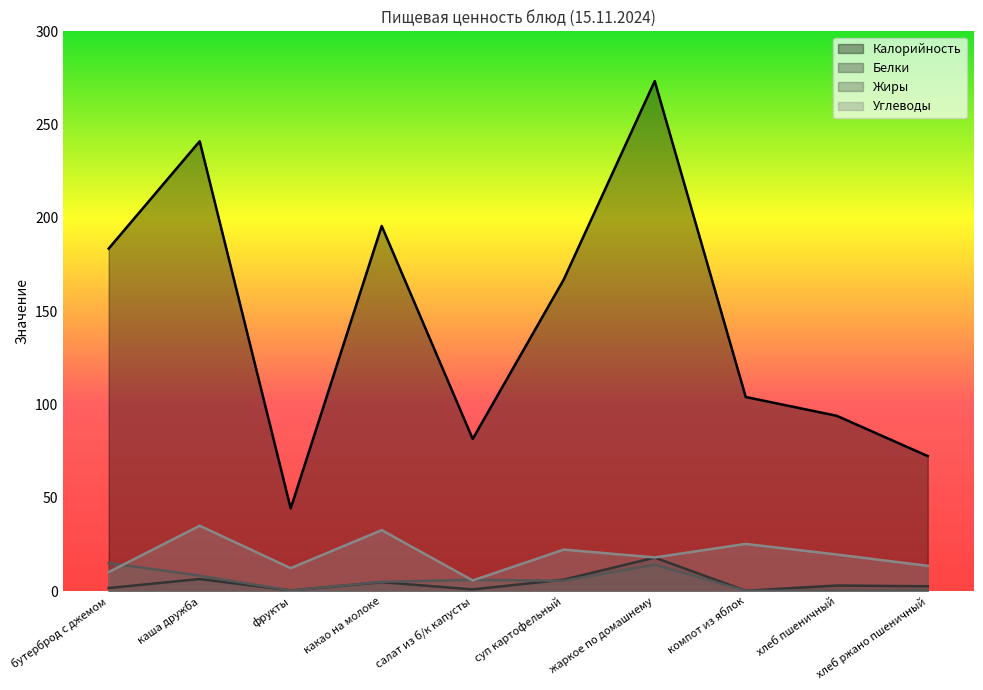

What is the label of the 5th point from the right?

суп картофельный